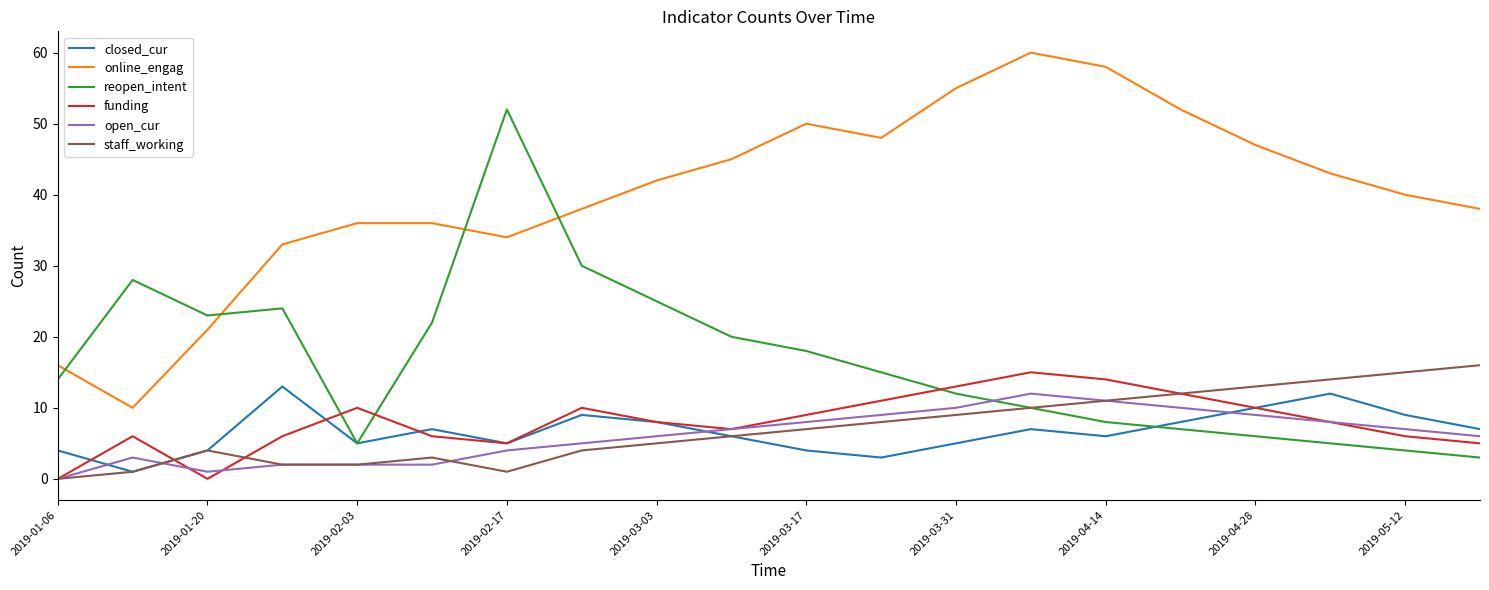

True or false: open_cur and closed_cur intersect in this chart.

True